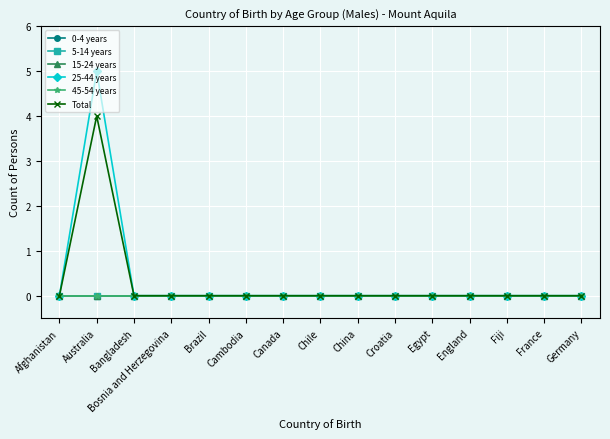

Which series has the widest spread of values?

25-44 years